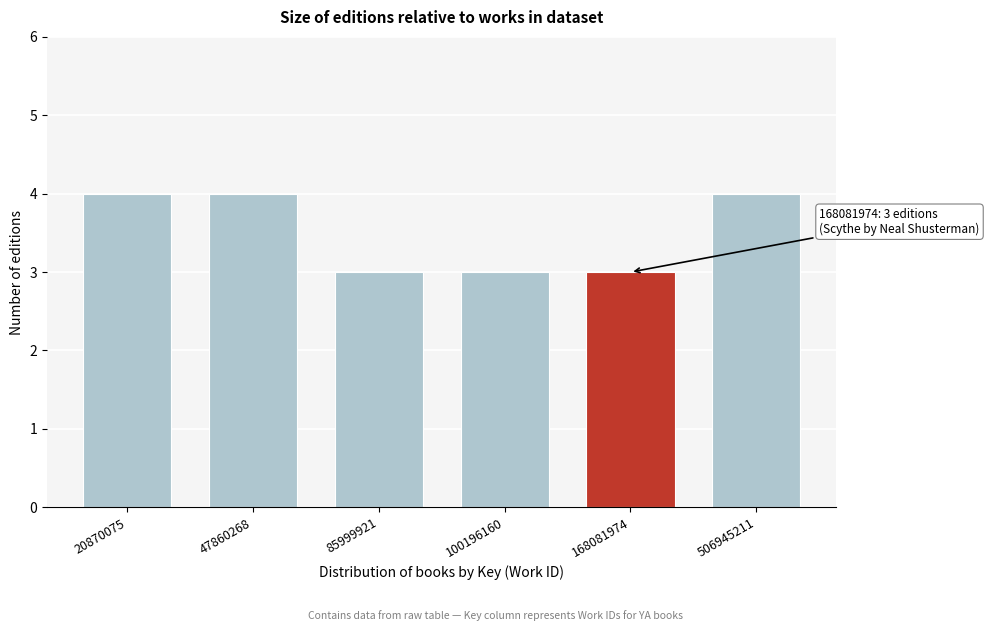

Reading right to left, extract all data points from this chart.

4	3	3	3	4	4